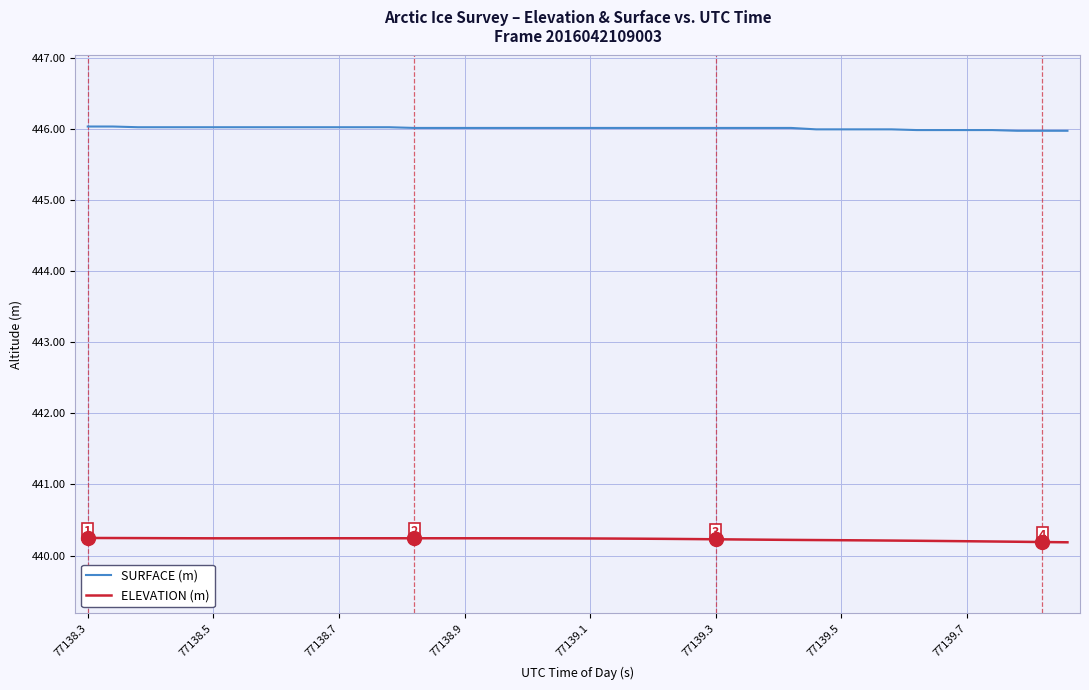

Rank the series by their average value, from lowest to highest.

ELEVATION (m), SURFACE (m)